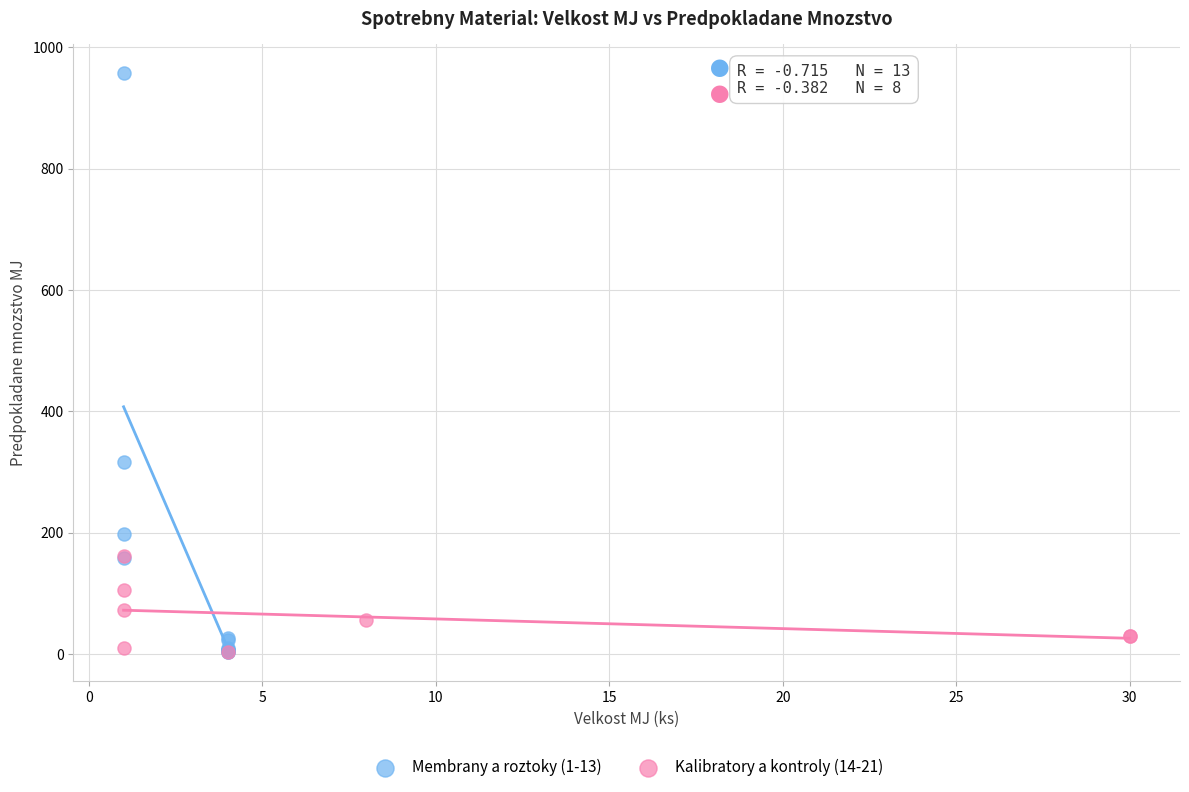

Which series contains the highest Y value?

Membrany a roztoky (1-13)